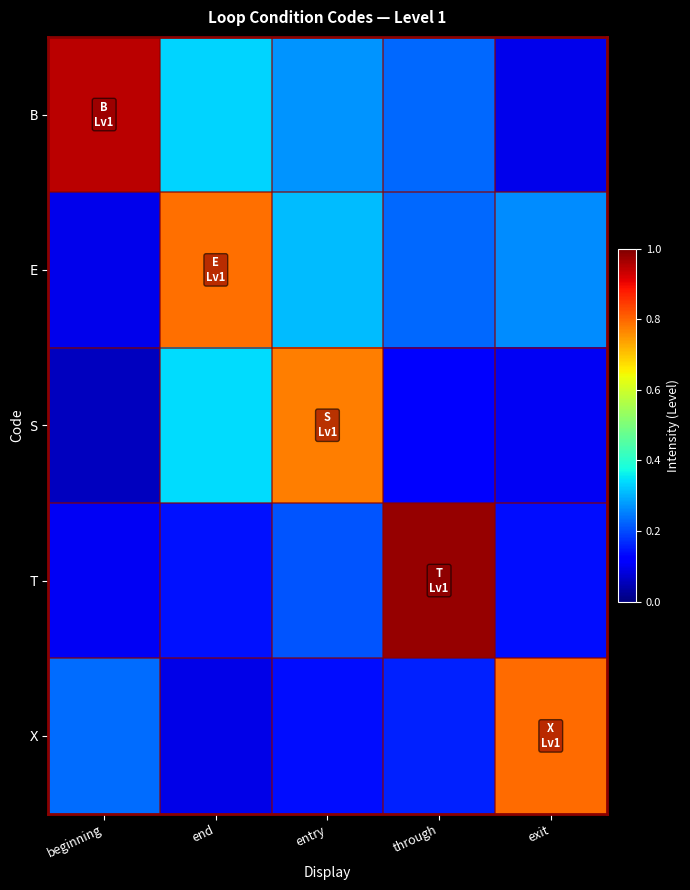

How many data points does each series have?

5